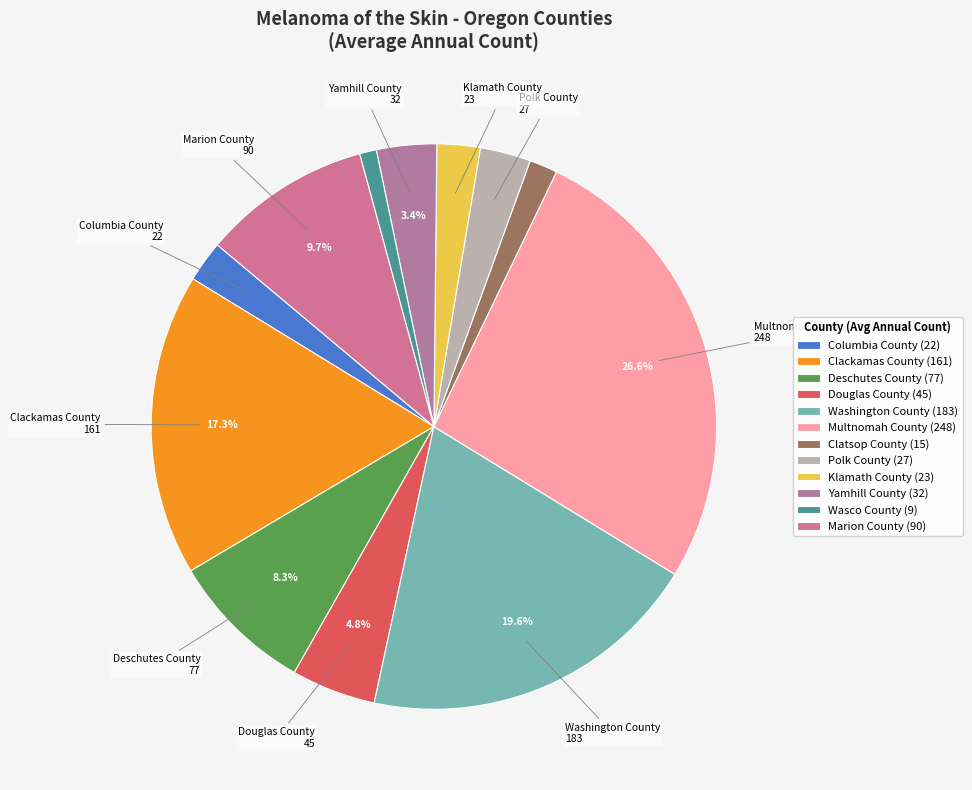

Does Polk County account for over 50% of the chart?

No